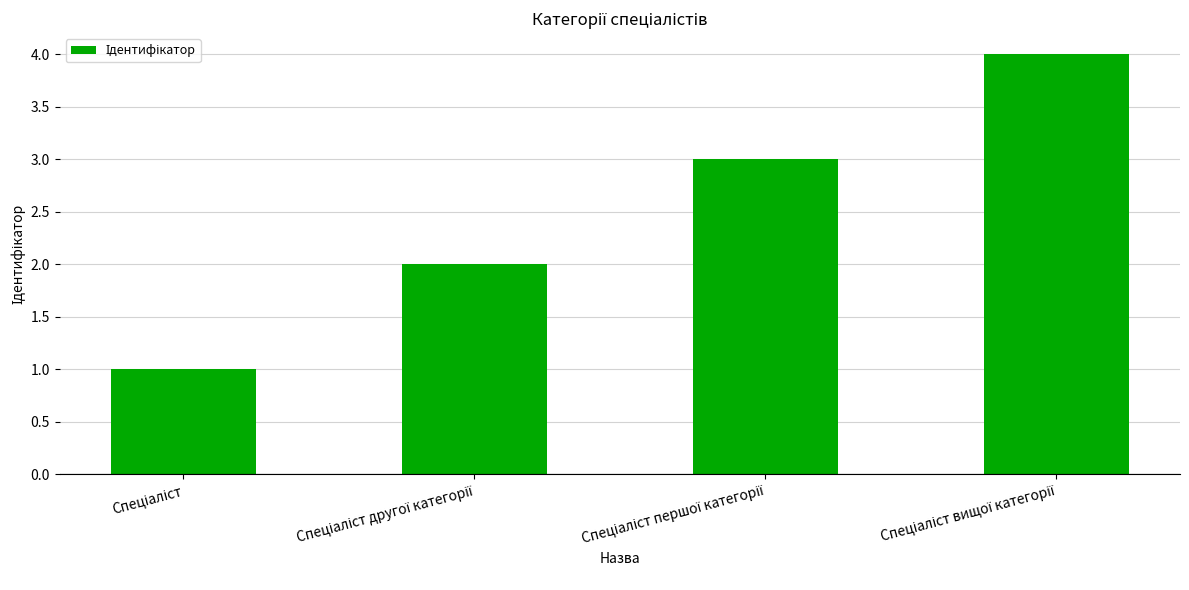

Does the chart contain any negative values?

No